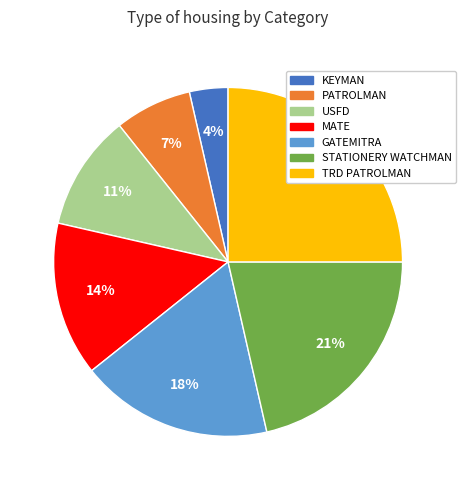

What percentage is the KEYMAN slice, to the nearest percent?

4%